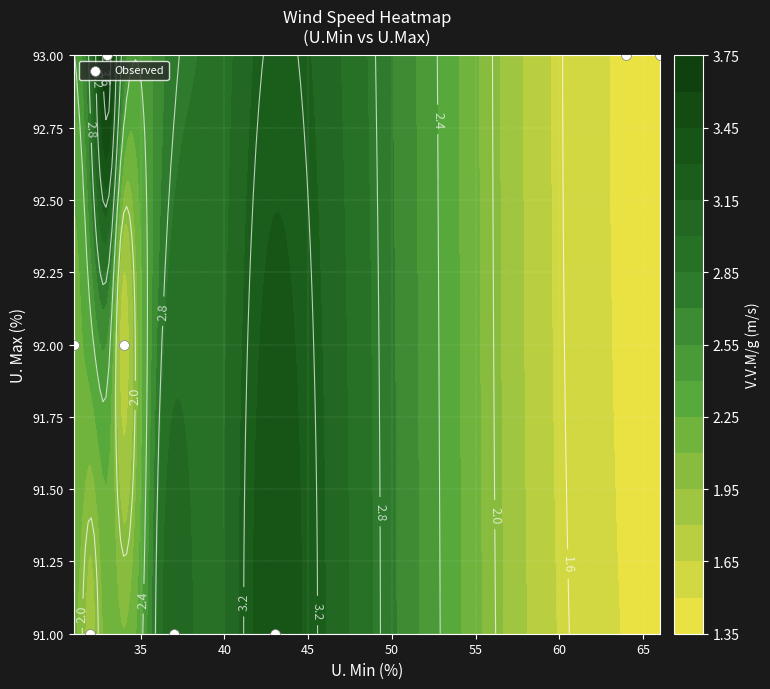

How many distinct data groups are displayed?

1